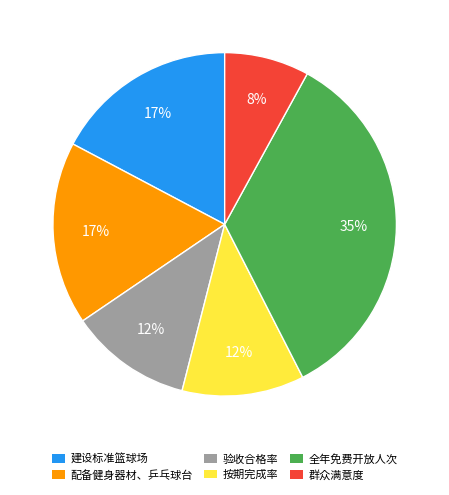

True or false: 按期完成率 accounts for 12% of the total.

True